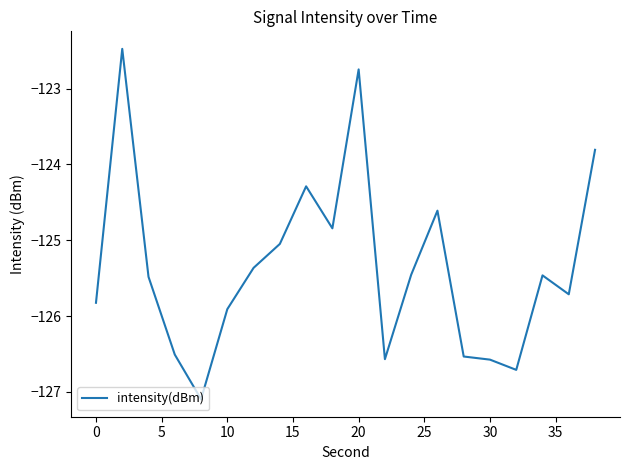

What is the minimum value shown in the chart?

-127.1